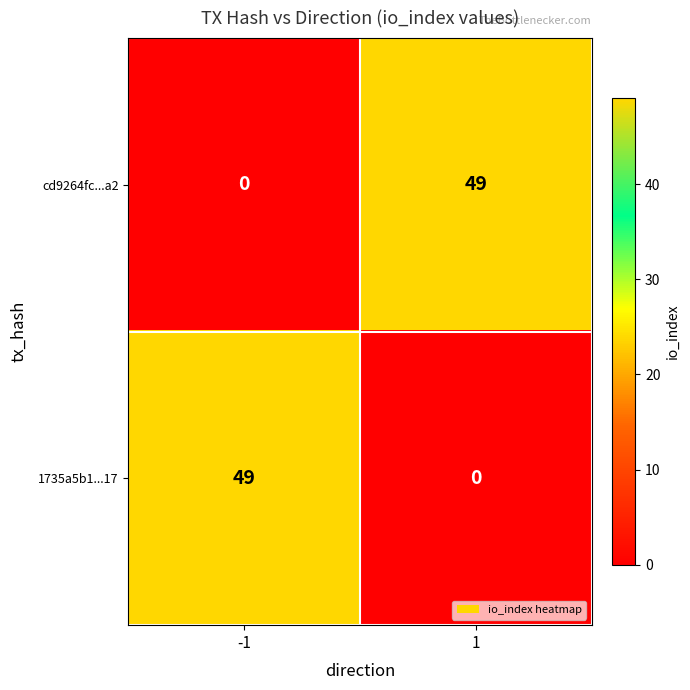

What is the difference between the highest and lowest values at 1?

49